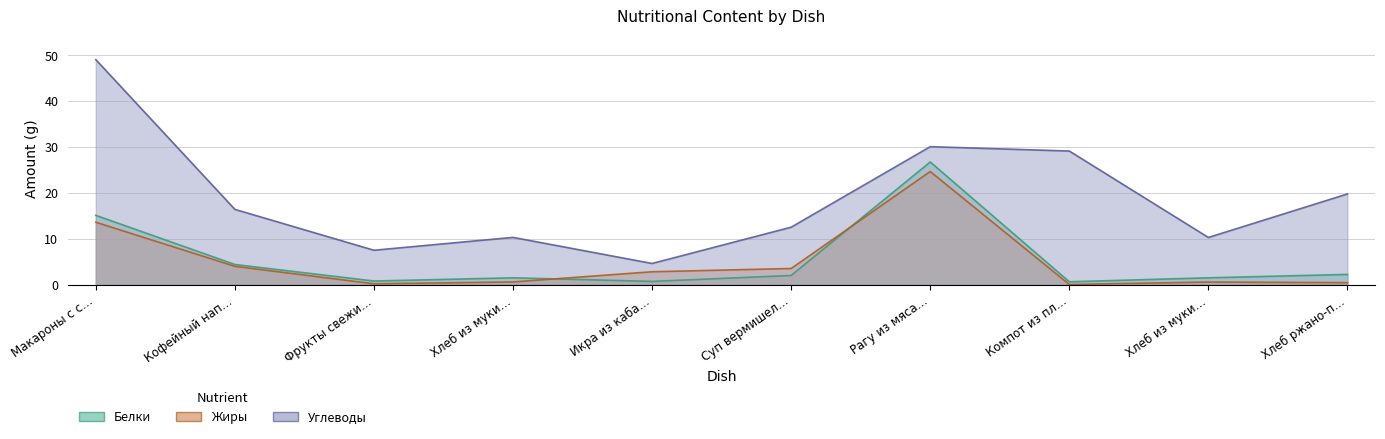

What is the difference between the maximum and second lowest values in the Белки series?

26.0